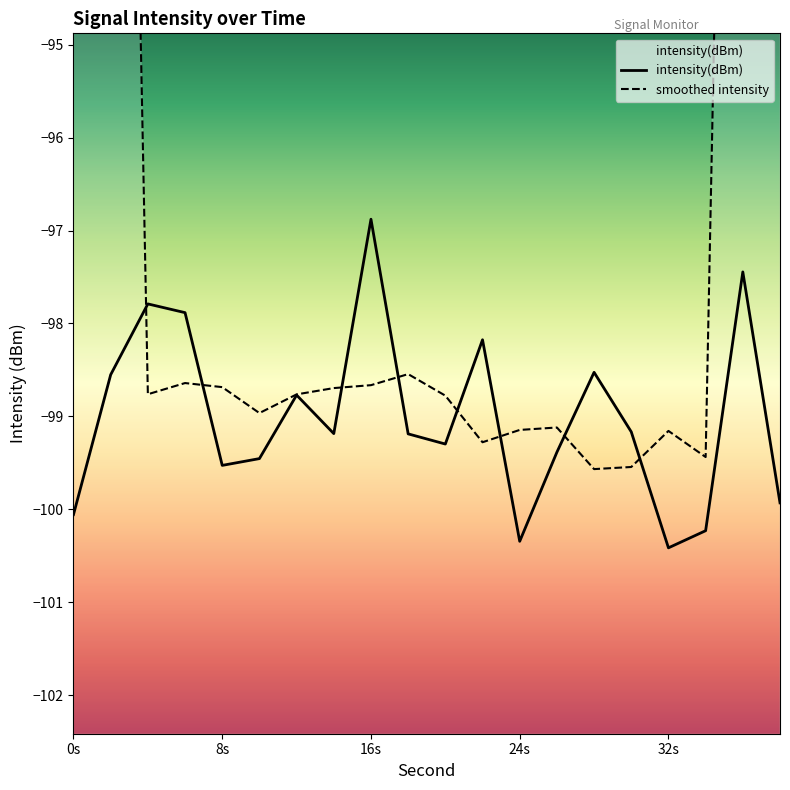

At which label does intensity(dBm) reach its peak?

16s